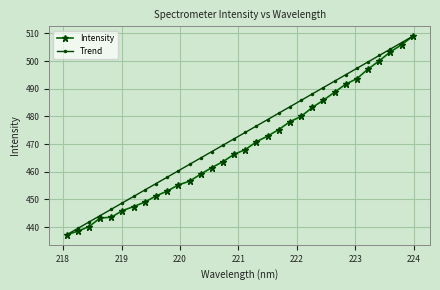

What is the maximum value shown in the chart?

508.9